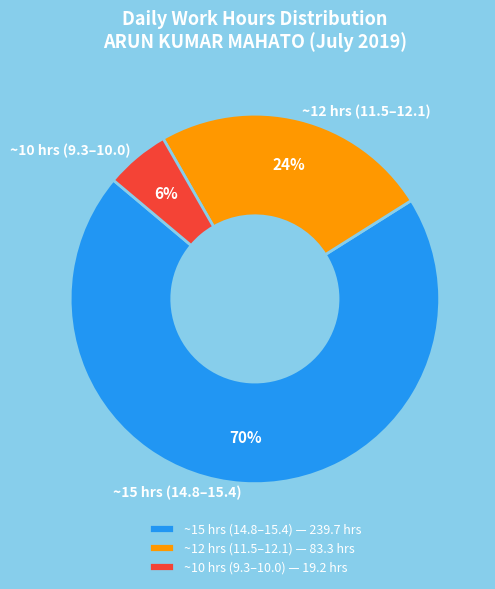

Combined, do ~10 hrs (9.3–10.0) and ~15 hrs (14.8–15.4) account for over 50%?

Yes